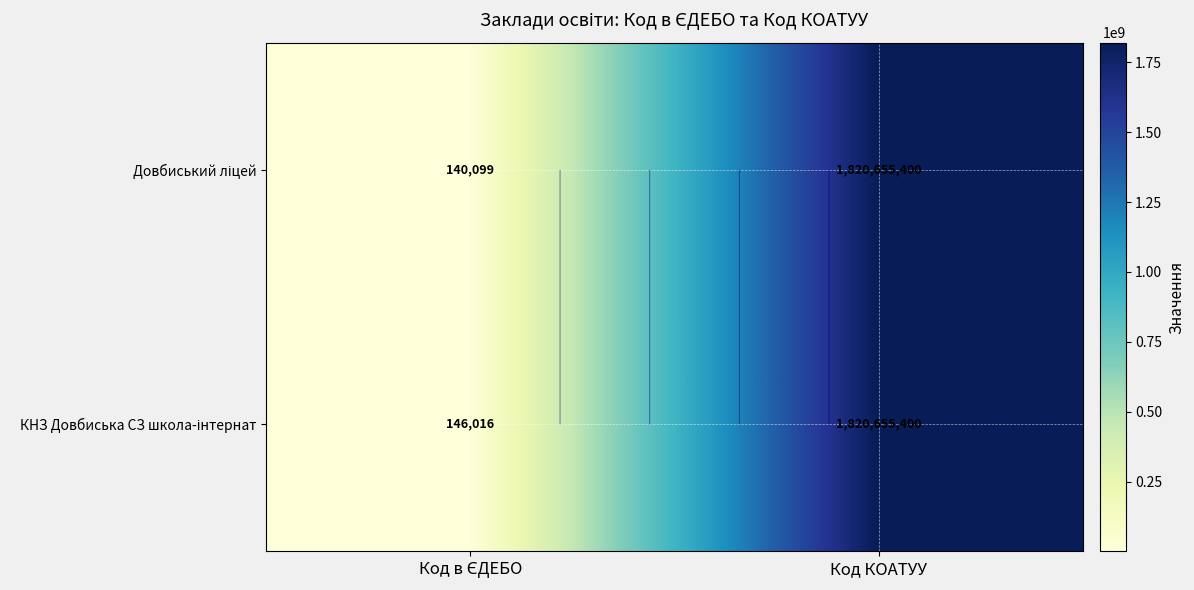

What is the approximate value of Довбиський ліцей at Код в ЄДЕБО, to the nearest 100?

140100